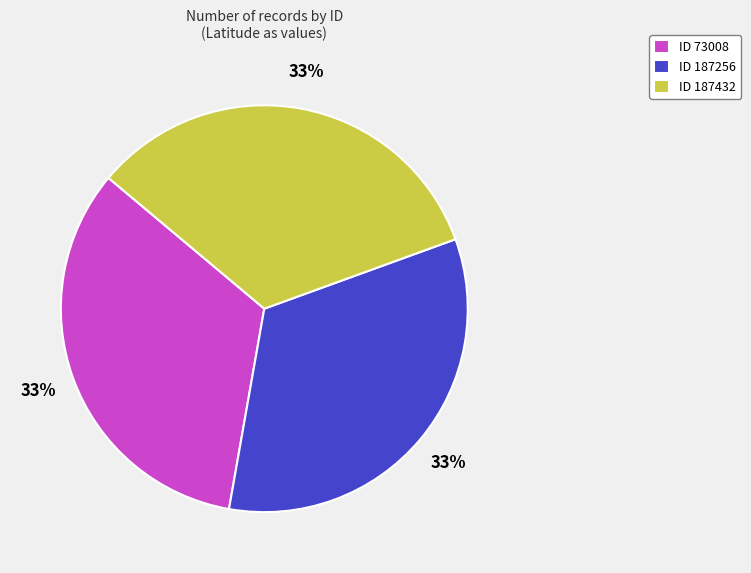

To the nearest percent, what portion does ID 73008 represent?

33%